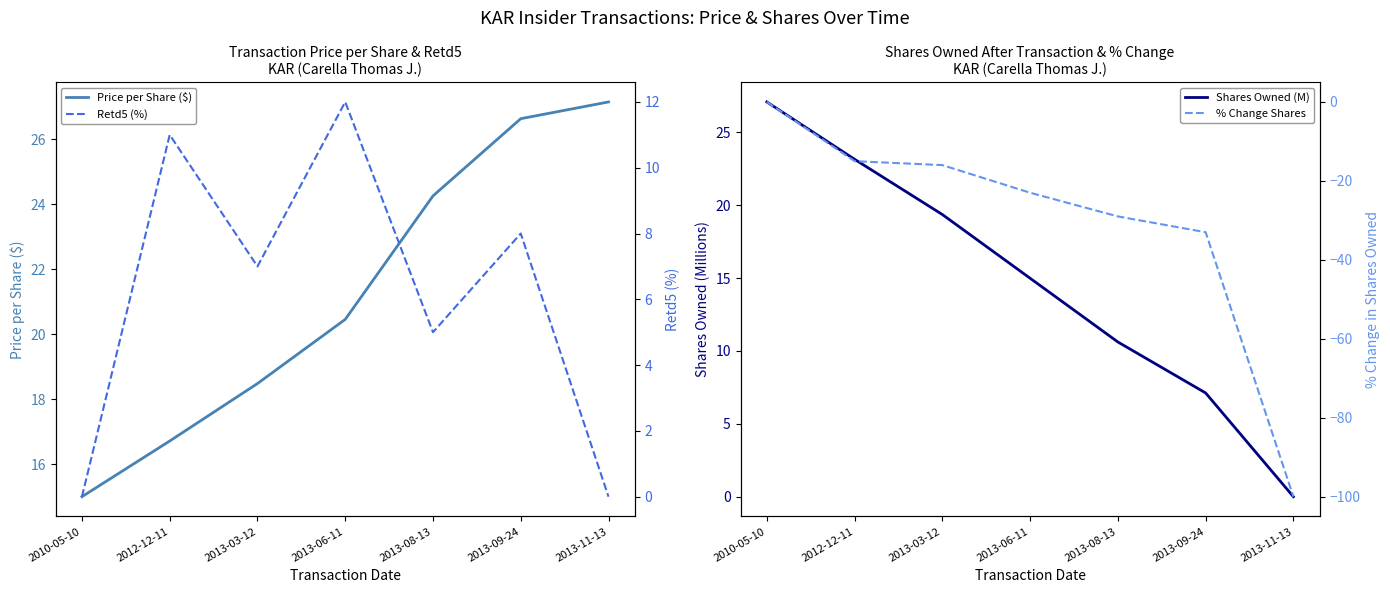

What is the label of the 3rd point from the right?

2013-08-13